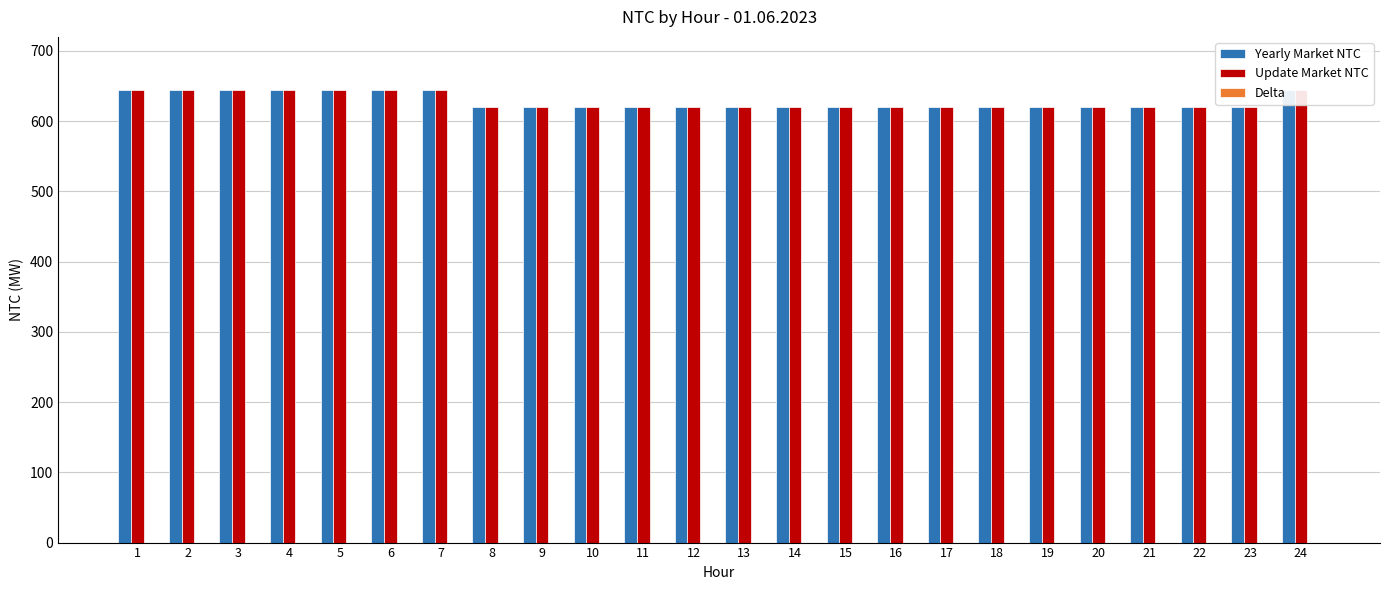

Reading left to right, what are all the values shown in this chart?

Yearly Market NTC: 645	645	645	645	645	645	645	620	620	620	620	620	620	620	620	620	620	620	620	620	620	620	620	645
Update Market NTC: 645	645	645	645	645	645	645	620	620	620	620	620	620	620	620	620	620	620	620	620	620	620	620	645
Delta: 0	0	0	0	0	0	0	0	0	0	0	0	0	0	0	0	0	0	0	0	0	0	0	0